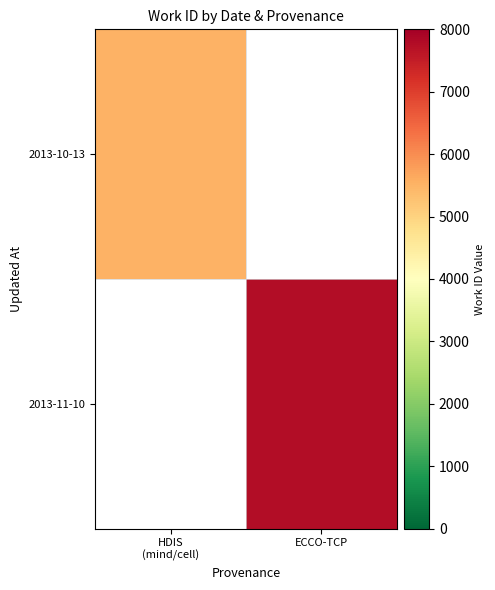

The 2013-11-10 series shows 7750.0 at ECCO-TCP. True or false?

True